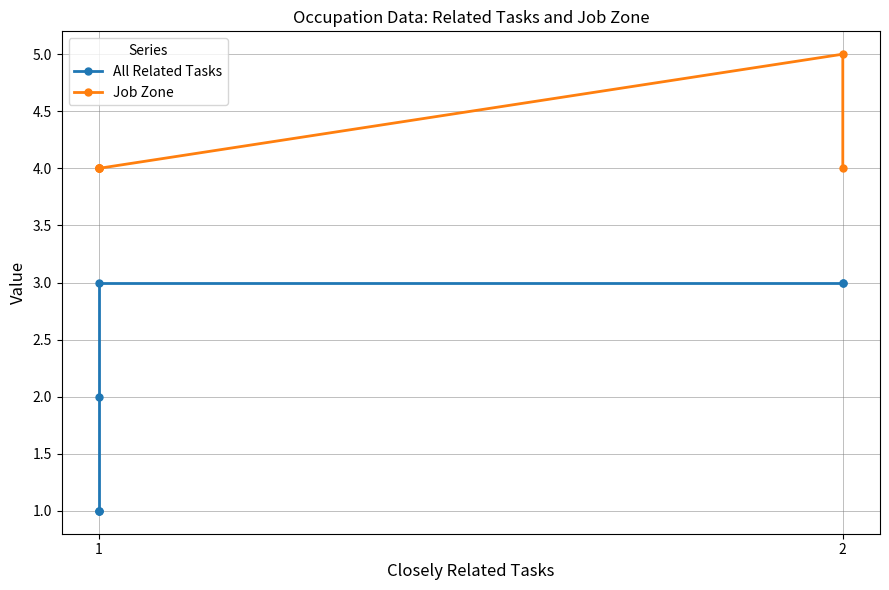

What is the value of the All Related Tasks point at the 3rd from the left?

3